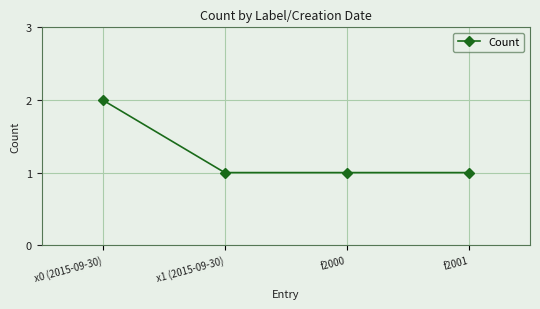

Between x0 (2015-09-30) and f2000, which is larger?

x0 (2015-09-30)